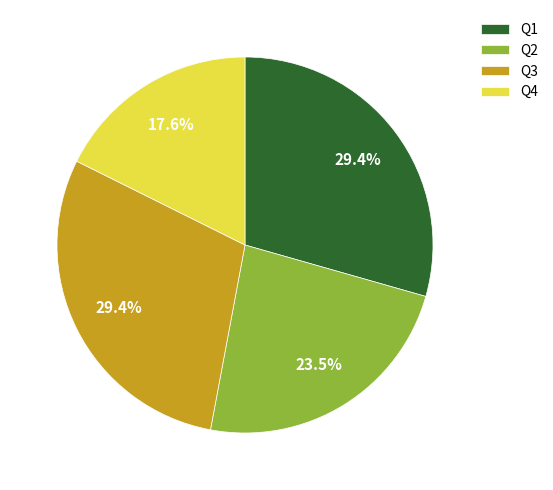

What is the smallest slice in the pie chart?

Q4